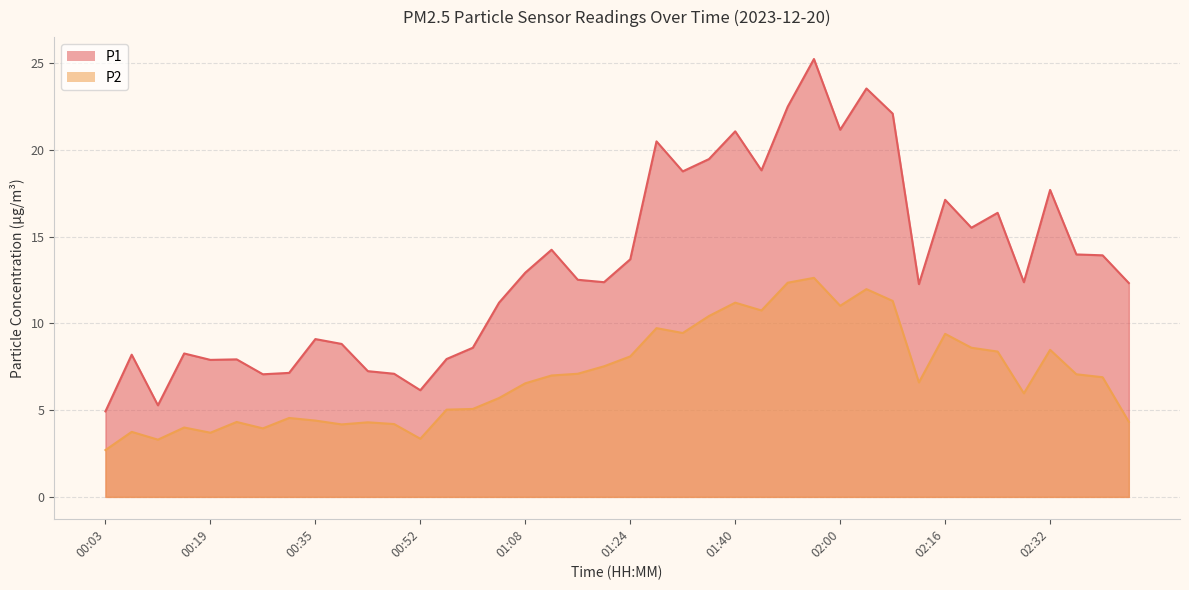

What is the value of the P1 point at the 2nd from the left?

8.2